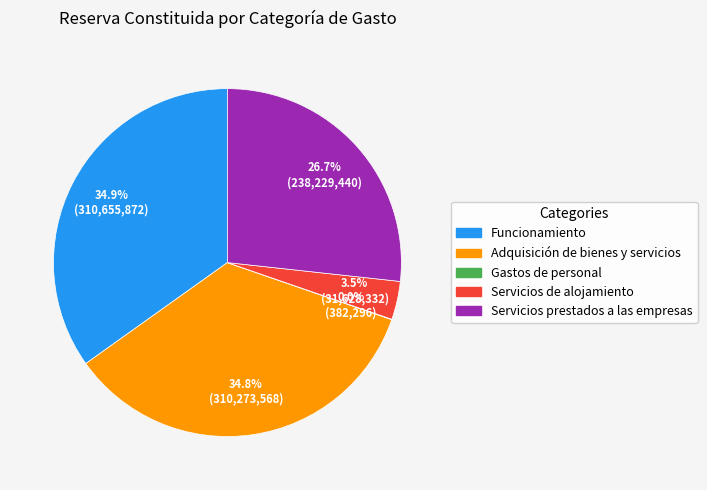

Approximately how many times larger is the value at Adquisición de bienes y servicios compared to Servicios prestados a las empresas?

1.3